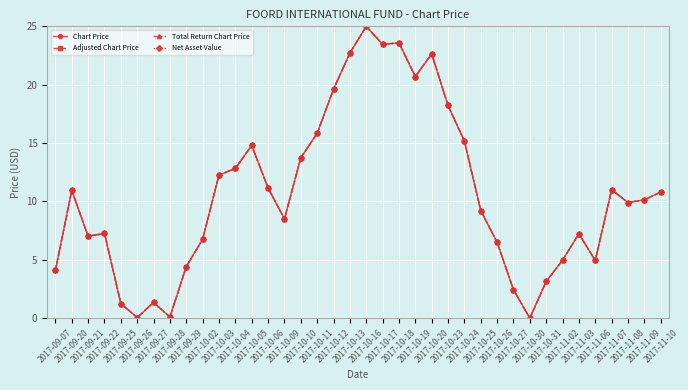

List the labels in order of Total Return Chart Price value, smallest first.

2017-10-30, 2017-09-26, 2017-09-28, 2017-09-25, 2017-09-27, 2017-10-27, 2017-10-31, 2017-09-07, 2017-09-29, 2017-11-06, 2017-11-02, 2017-10-26, 2017-10-02, 2017-09-21, 2017-11-03, 2017-09-22, 2017-10-09, 2017-10-25, 2017-11-08, 2017-11-09, 2017-11-10, 2017-09-20, 2017-11-07, 2017-10-06, 2017-10-03, 2017-10-04, 2017-10-10, 2017-10-05, 2017-10-24, 2017-10-11, 2017-10-23, 2017-10-12, 2017-10-19, 2017-10-20, 2017-10-13, 2017-10-17, 2017-10-18, 2017-10-16